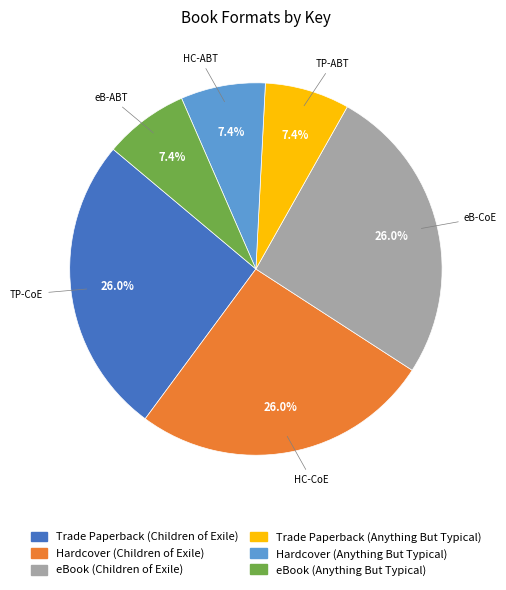

What is the ratio of the value at Trade Paperback (Anything But Typical) to the value at Hardcover (Anything But Typical)?

1.0